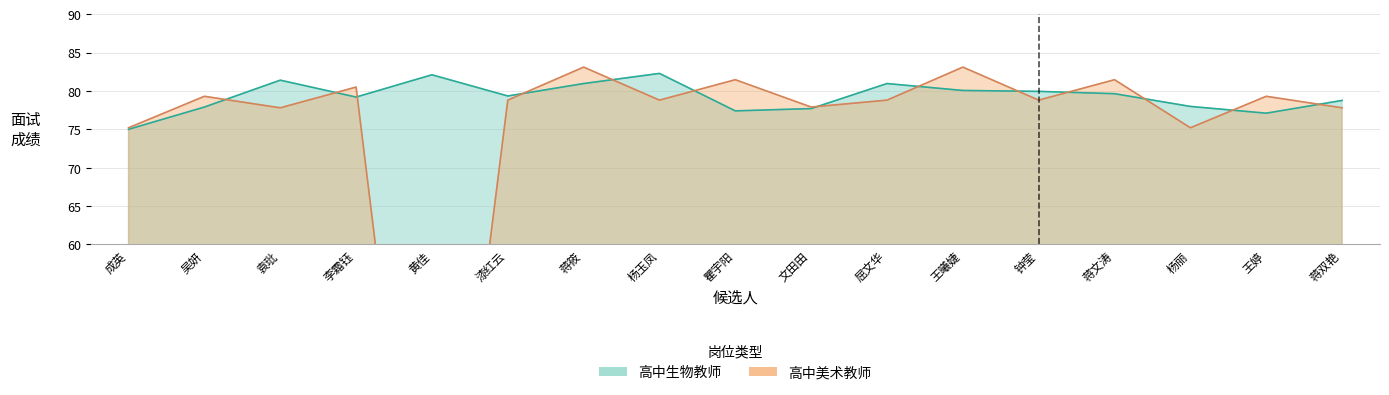

The 高中生物教师 series shows 79.6 at 蒋文涛. True or false?

True